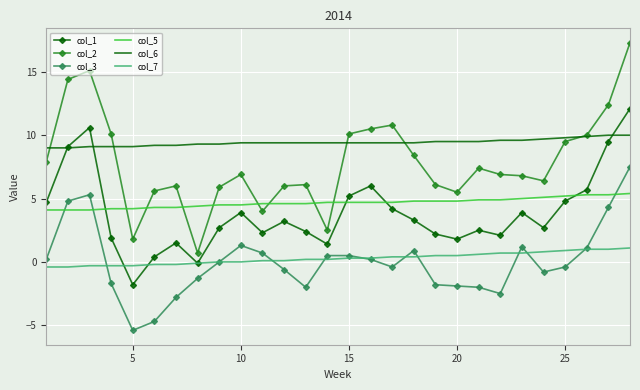

What is the average value of the col_2 series?

7.9